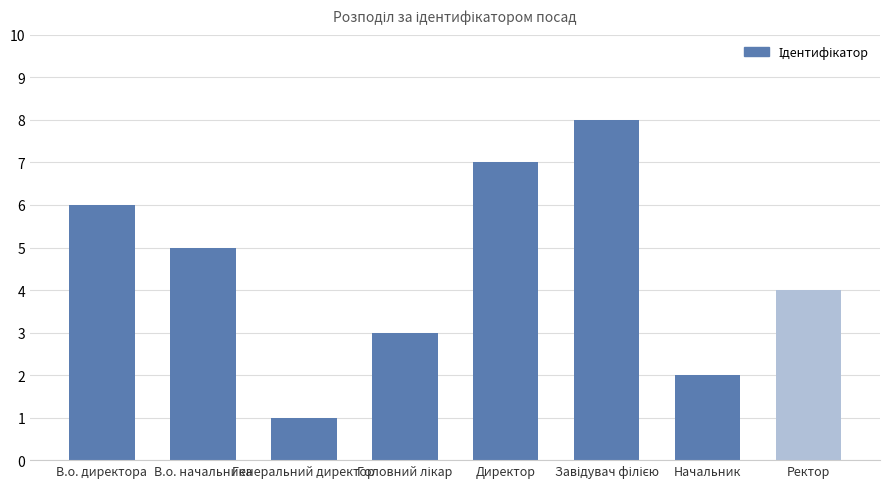

What position from the right is В.о. начальника?

7